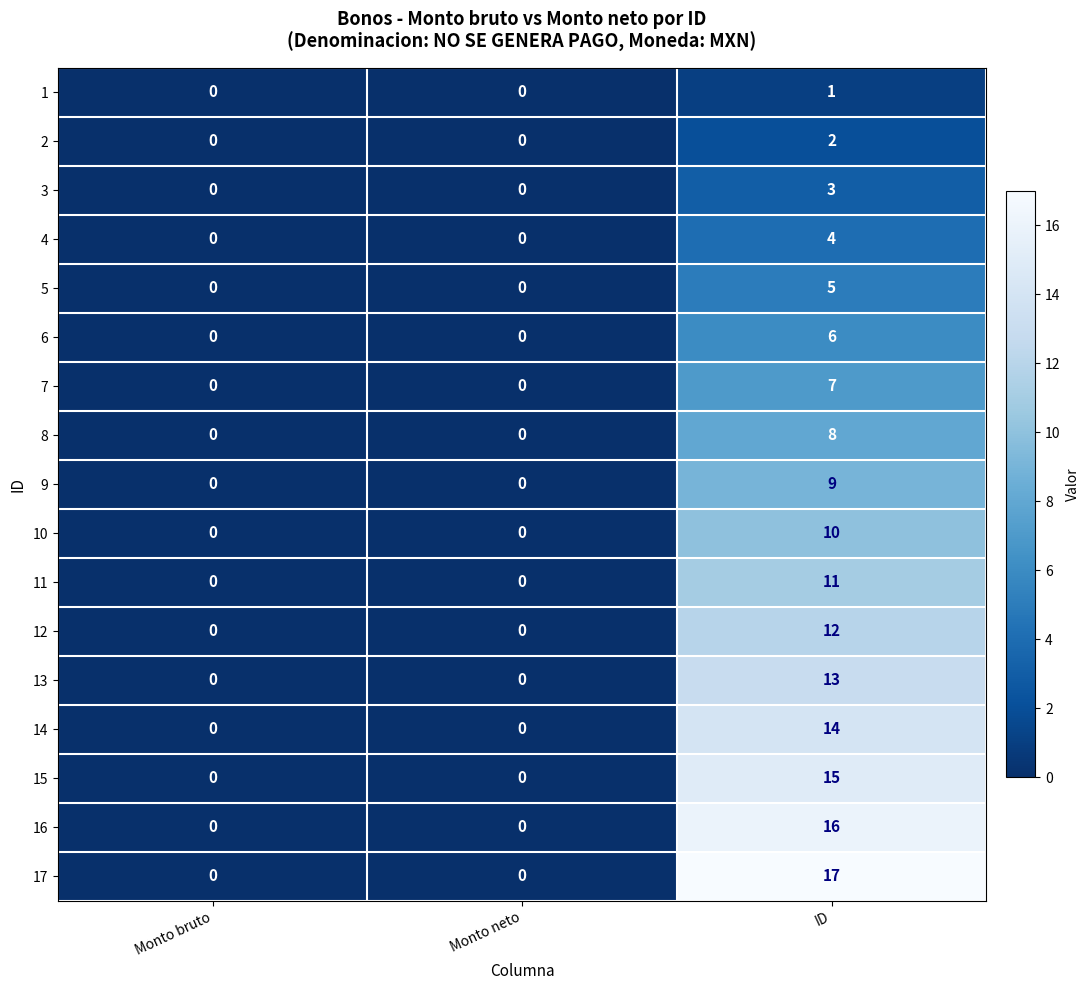

True or false: 5 has a value of -3 at Monto bruto.

False